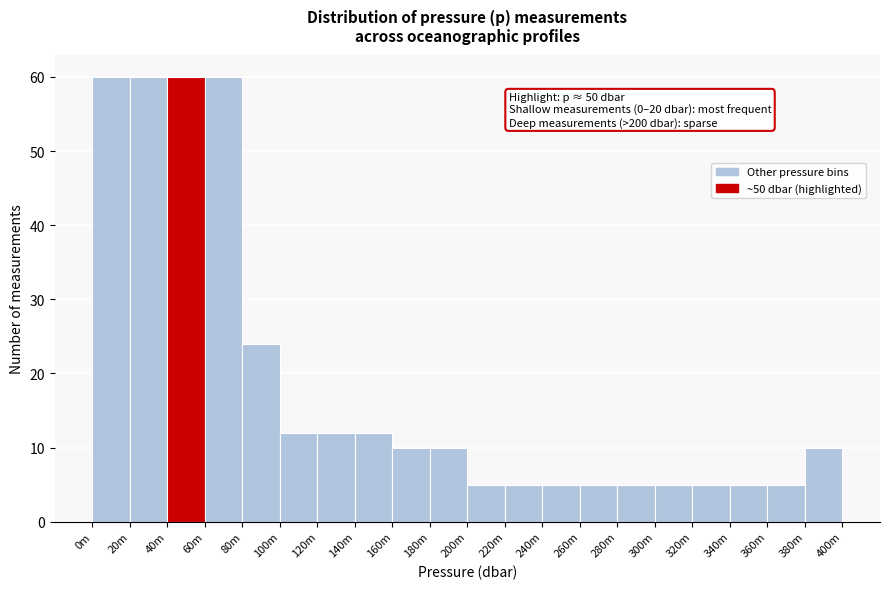

Reading left to right, what are all the values shown in this chart?

60	60	60	60	24	12	12	12	10	10	5	5	5	5	5	5	5	5	5	10